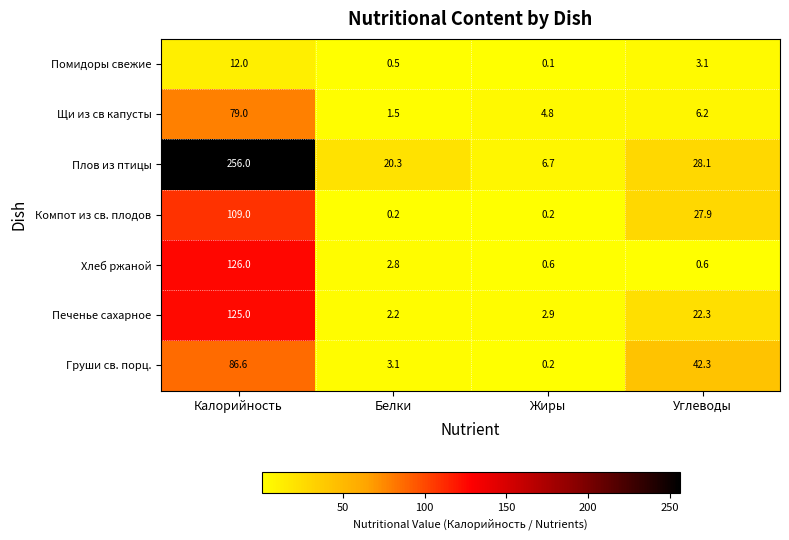

Reading right to left, extract all data points from this chart.

Помидоры свежие: 3.1	0.1	0.5	12.0
Щи из св капусты: 6.2	4.8	1.5	79.0
Плов из птицы: 28.1	6.7	20.3	256.0
Компот из св. плодов: 27.9	0.2	0.2	109.0
Хлеб ржаной: 0.6	0.6	2.8	126.0
Печенье сахарное: 22.3	2.9	2.2	125.0
Груши св. порц.: 42.3	0.2	3.1	86.6